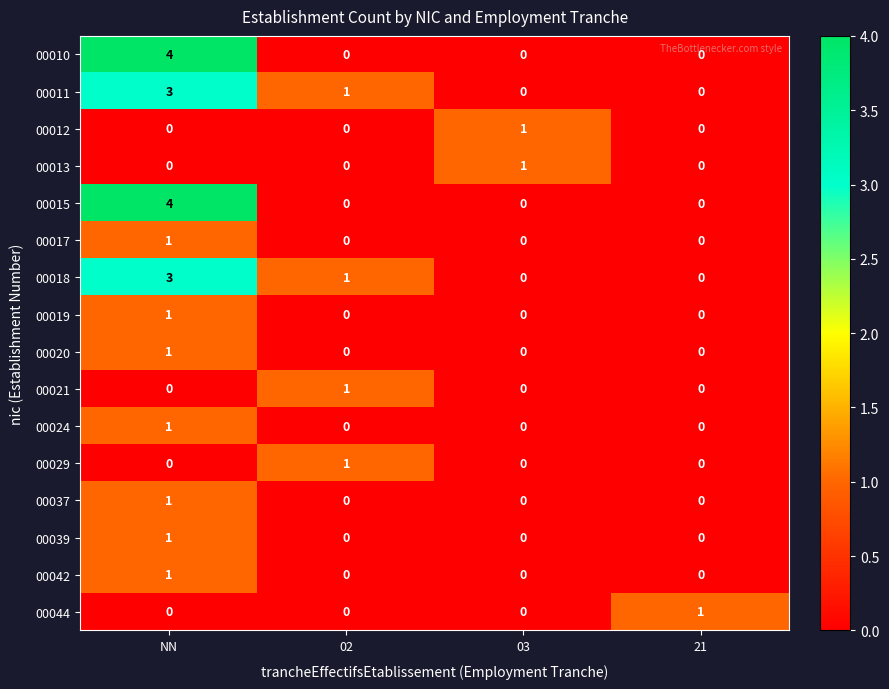

How many distinct data groups are displayed?

16